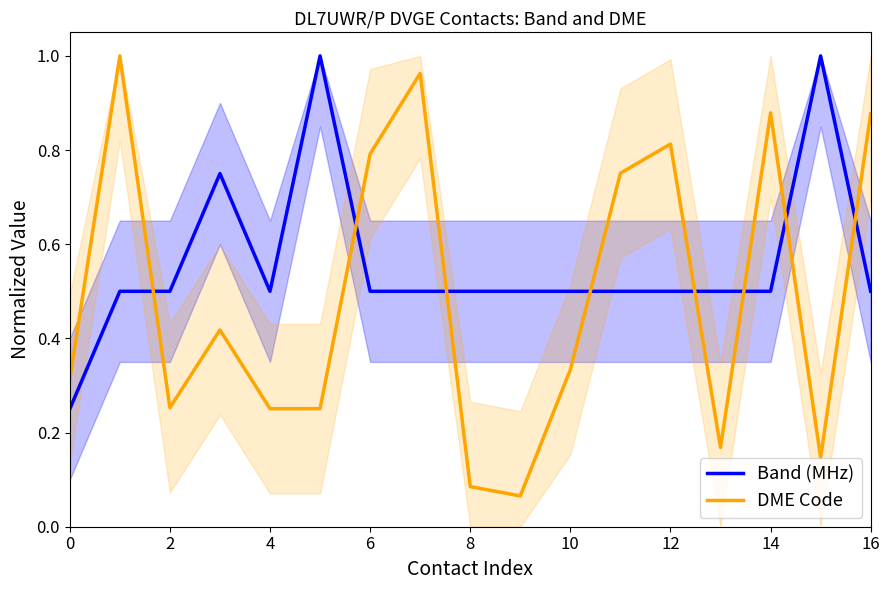

Rank the series by their maximum value, from highest to lowest.

Band (MHz), DME Code